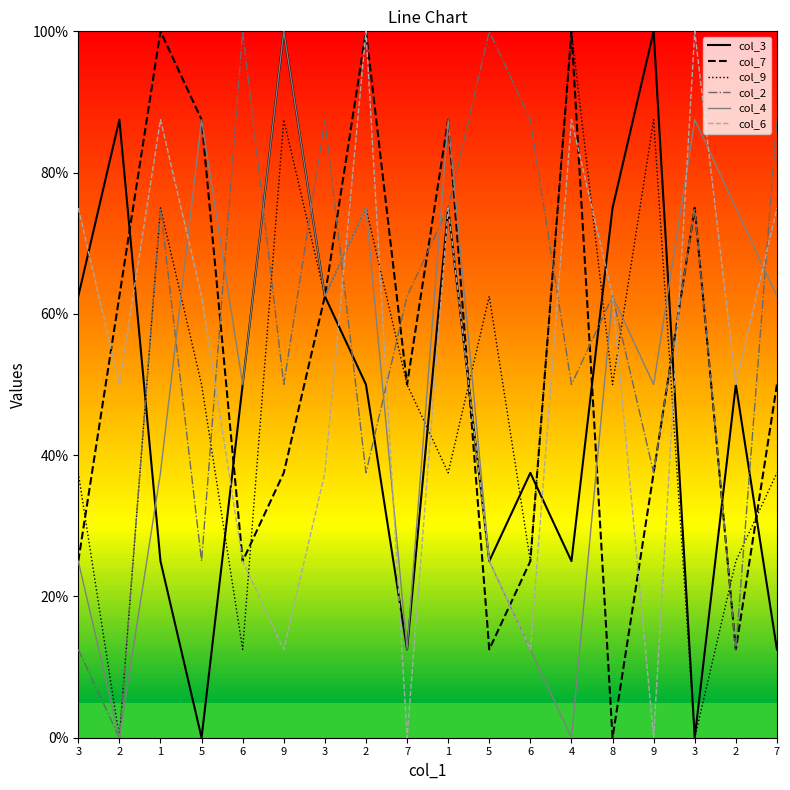

What is the difference between the highest and lowest values at 6?

8.8